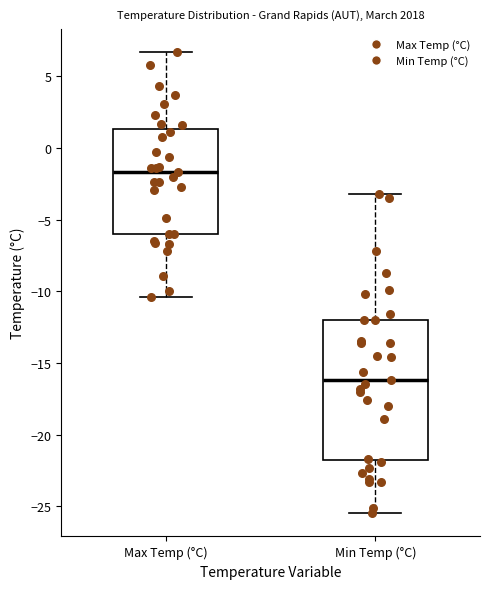

Which box is the tallest, from its lower edge to its upper edge?

Min Temp (°C)